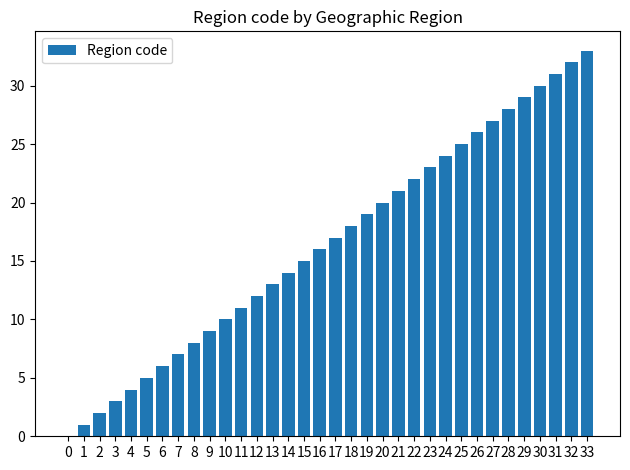

Which has a higher value, 30 or 26?

30